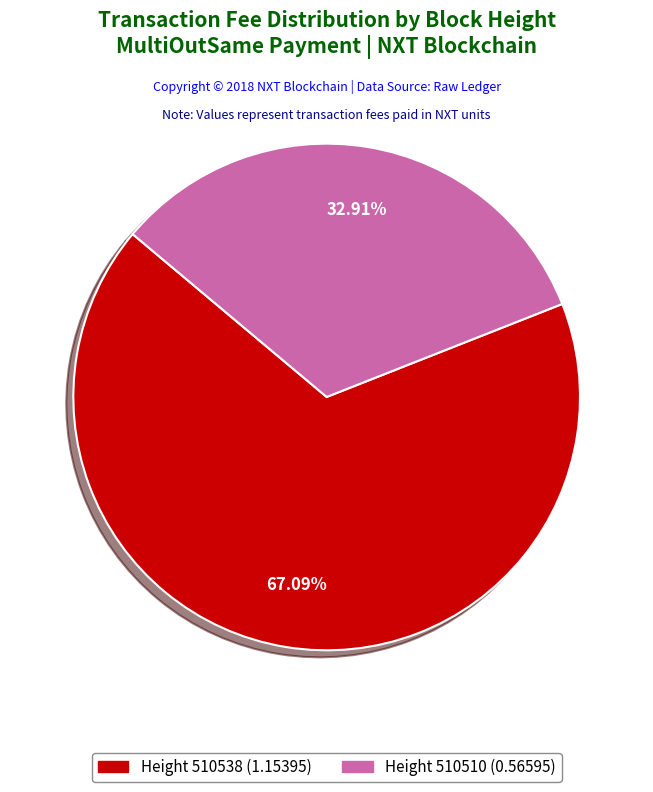

Rank the categories by value from lowest to highest.

Height 510510 (0.56595), Height 510538 (1.15395)